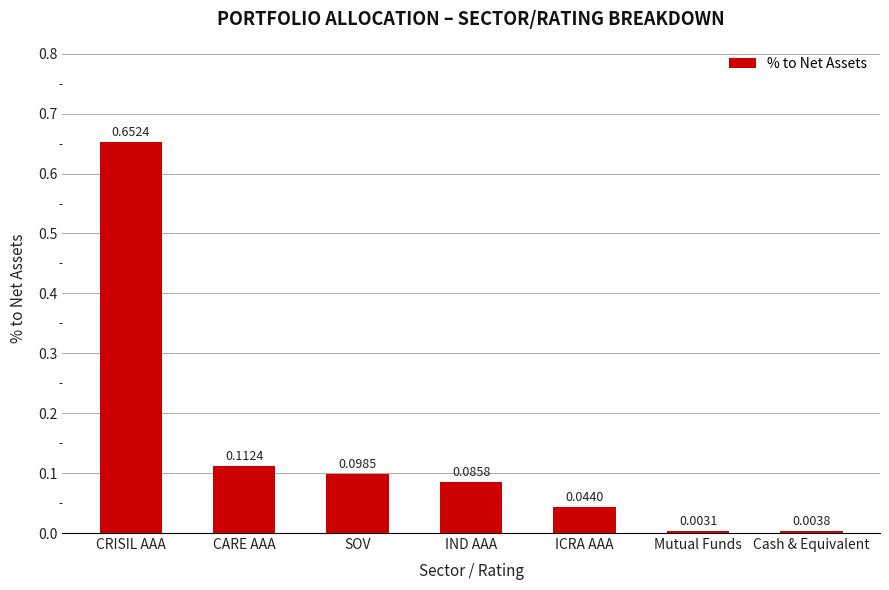

What is the label of the 7th bar from the left?

Cash & Equivalent